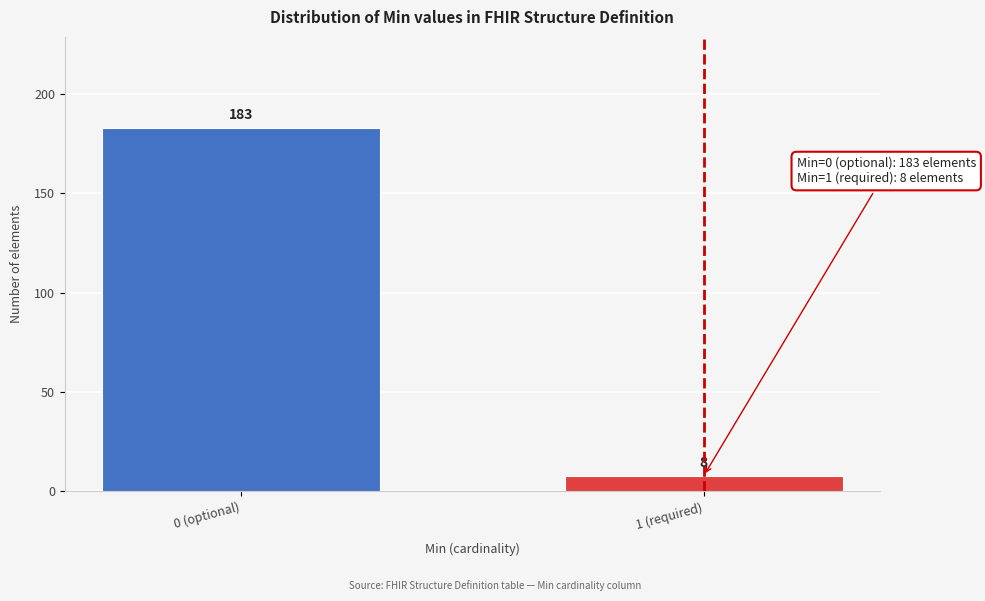

Reading left to right, list all the values displayed in this chart.

0 (optional)=183	1 (required)=8